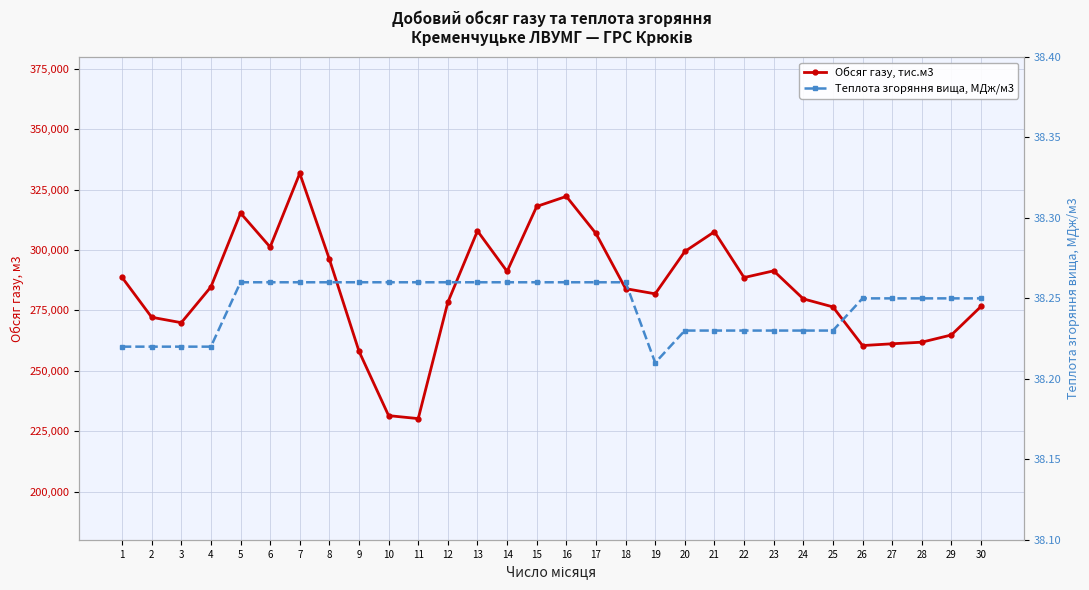

True or false: Теплота згоряння вища, МДж/м3 has a value of 38.3 at 14.

True